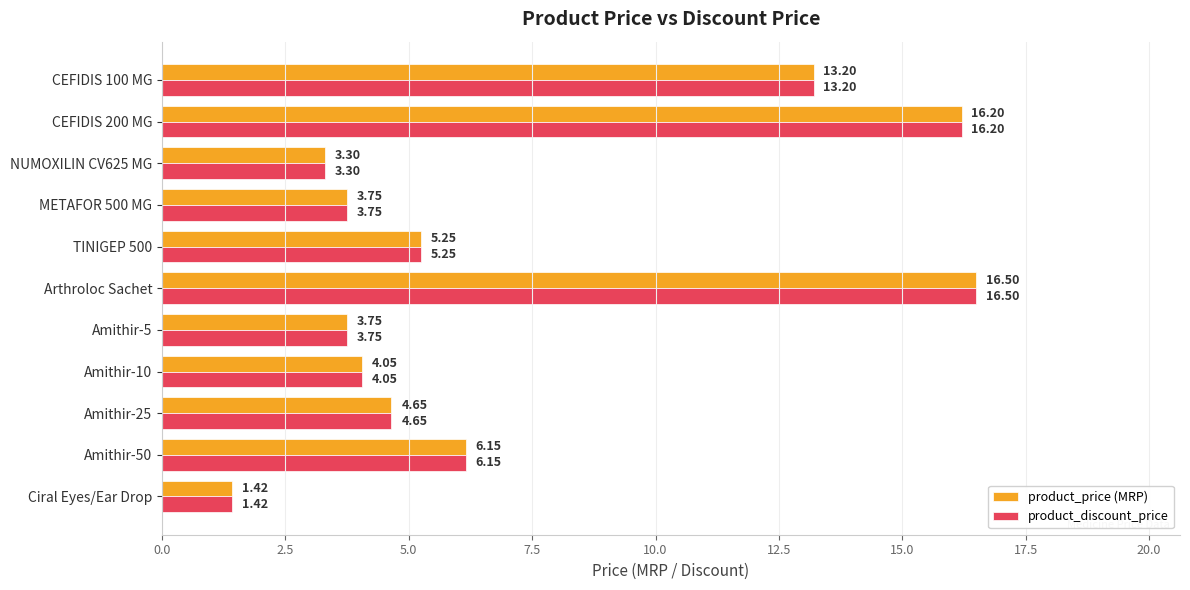

What is the sum of the product_price (MRP) values at Amithir-5 and TINIGEP 500?

9.0